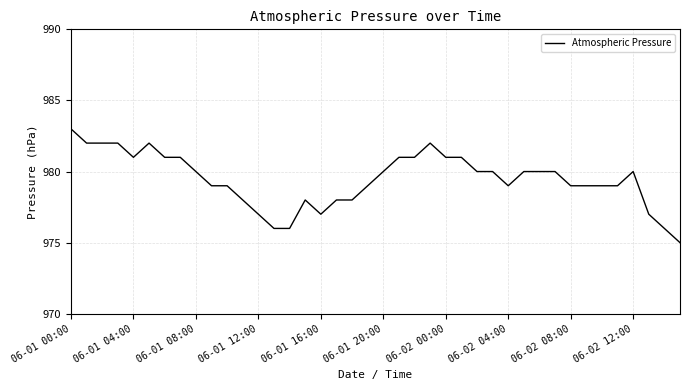

What is the difference between the maximum and minimum values?

8